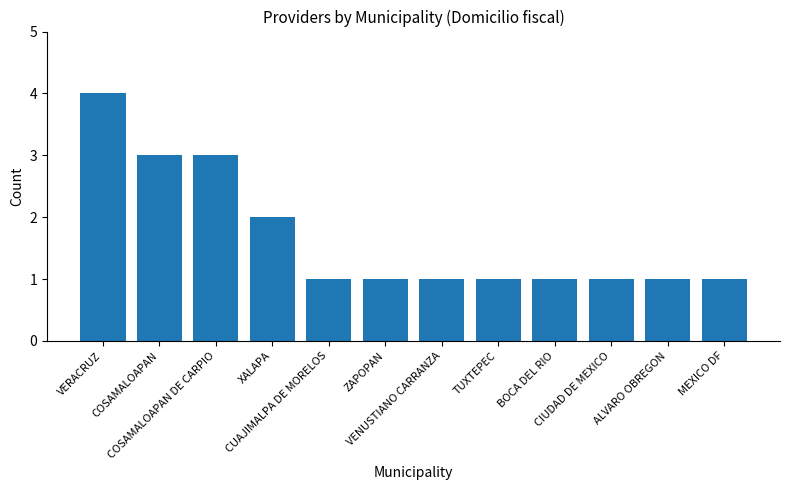

The chart shows a value of 1 at CUAJIMALPA DE MORELOS. True or false?

True